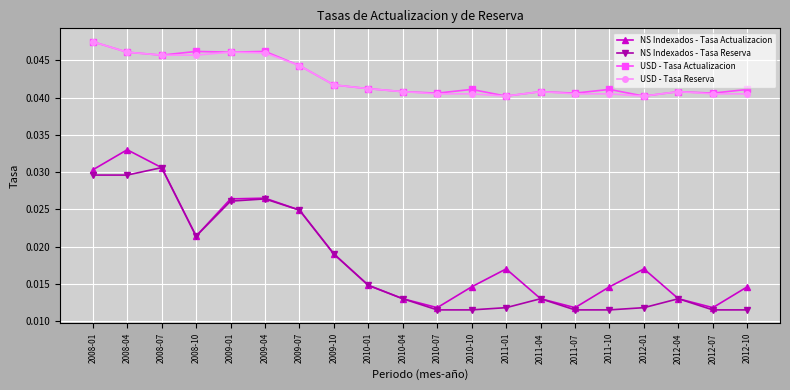

Is the value of USD - Tasa Reserva at 2011-01 greater than the value of USD - Tasa Actualizacion at 2009-10?

No